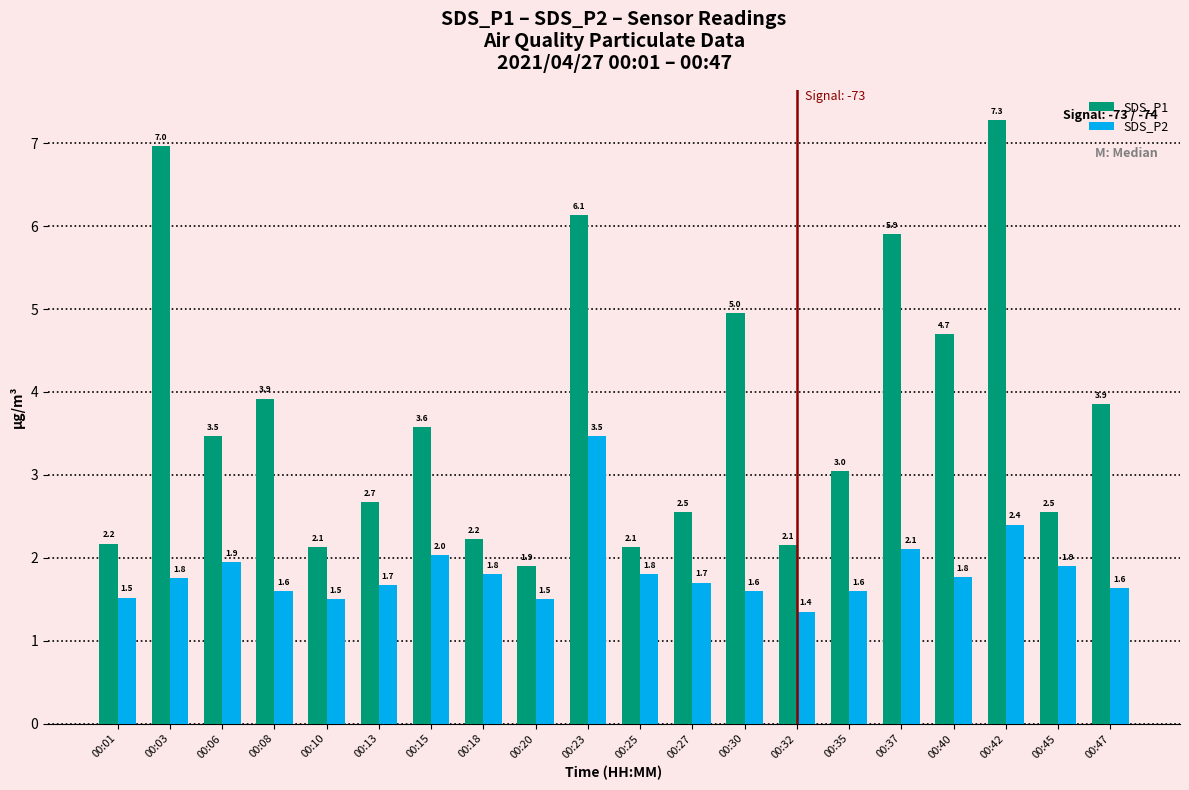

What is the difference between the SDS_P1 values at 00:45 and 00:18?

0.3